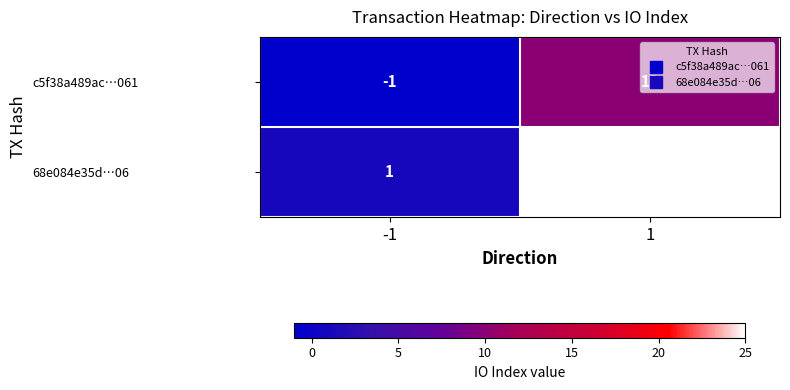

Rank the series at 1 from lowest to highest value.

c5f38a489ac…061, 68e084e35d…06